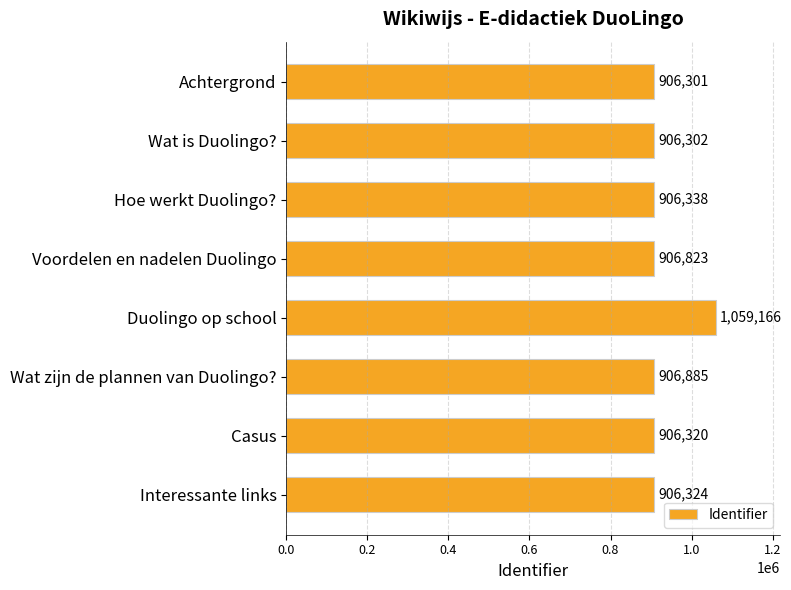

What is the greatest value displayed?

1059166